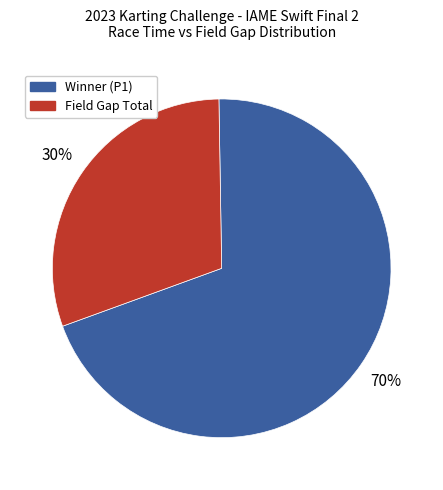

How many slices are in this pie chart?

2